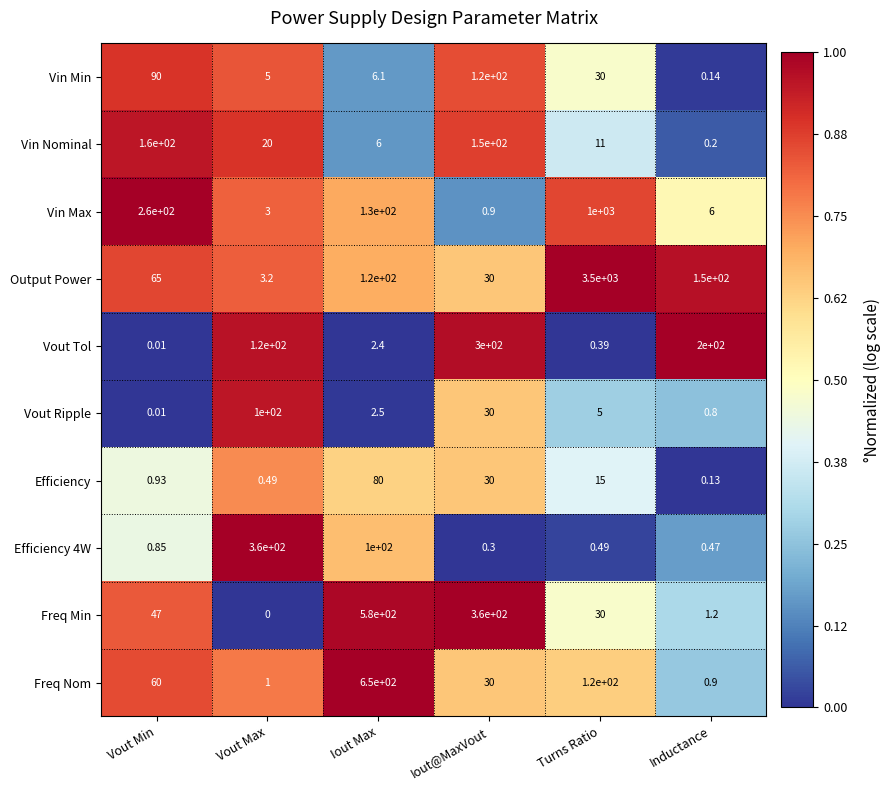

Which series changed the most between Vout Min and Turns Ratio?

Output Power